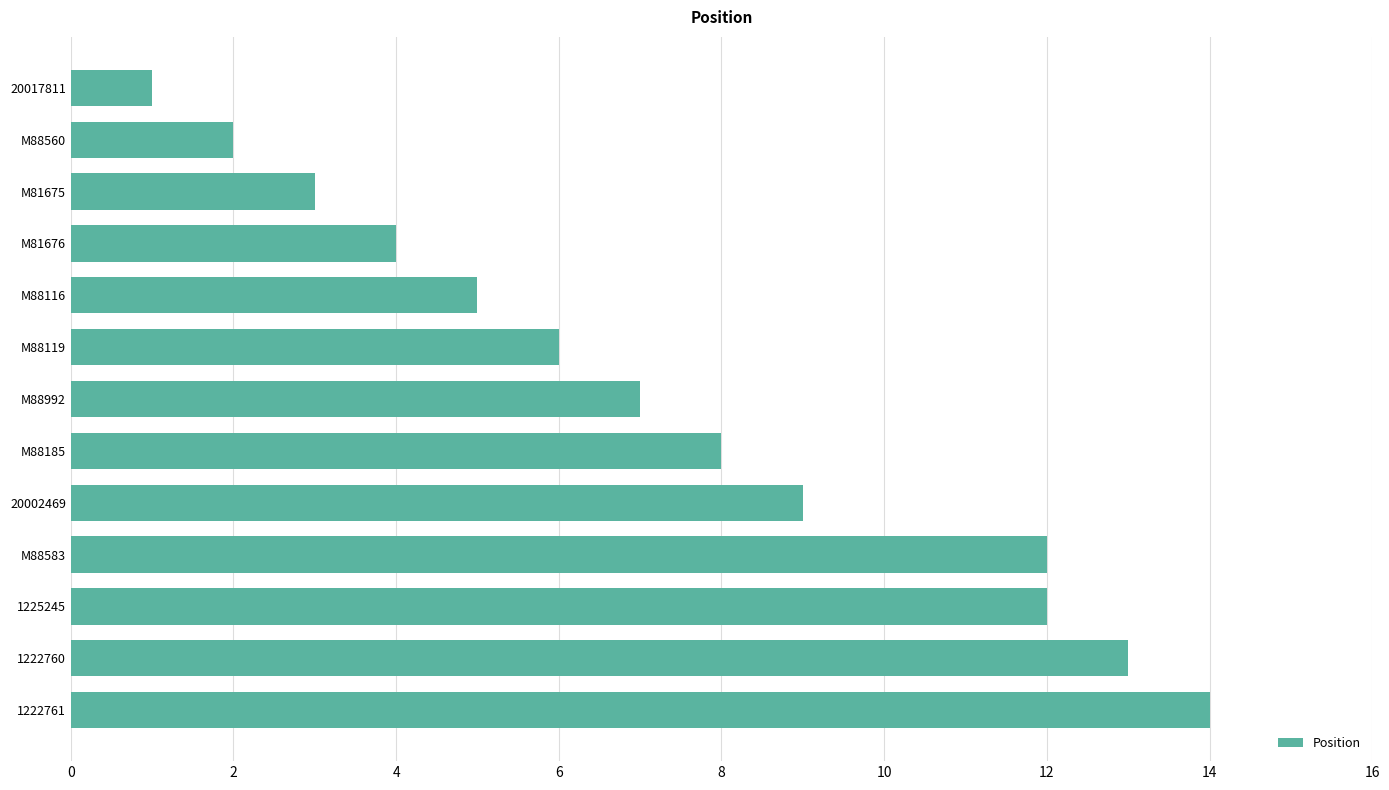

What is the label of the 11th bar from the top?

1225245